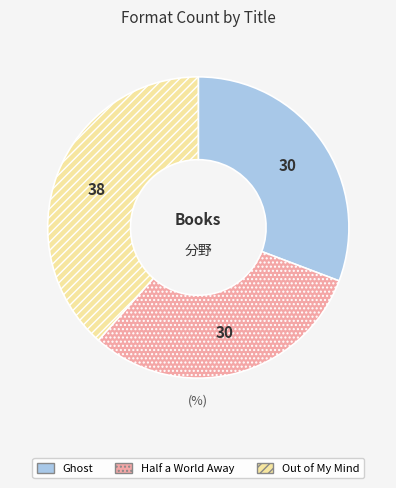

Is the sum of Ghost and Half a World Away greater than half?

Yes